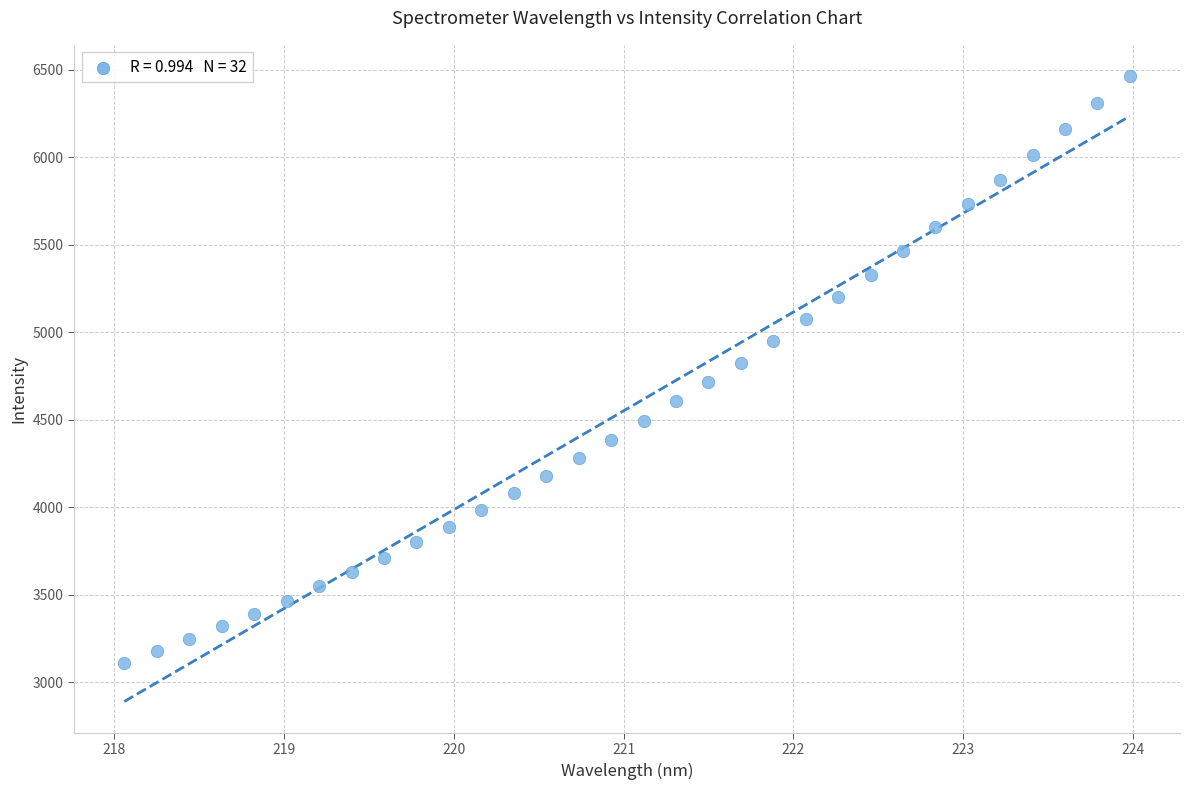

What is the range of Y values (max minus min)?

3349.7